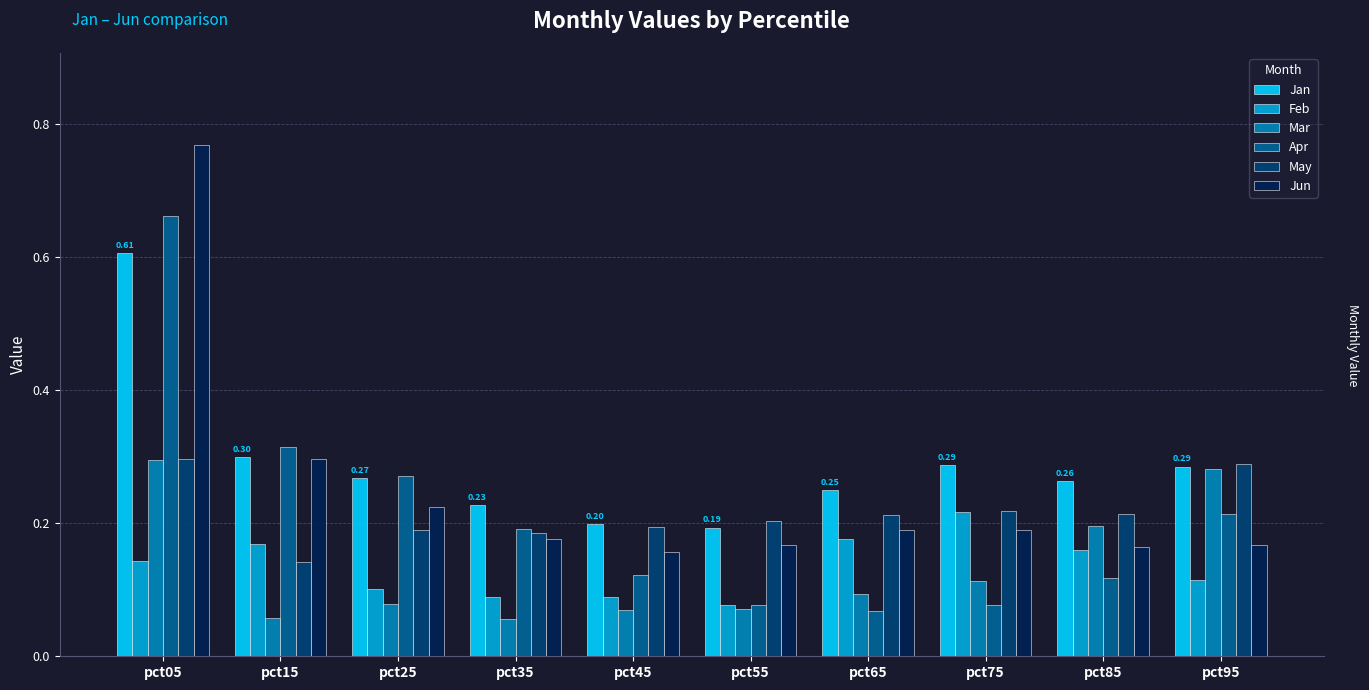

True or false: Mar has a value of 0.3 at pct05.

True